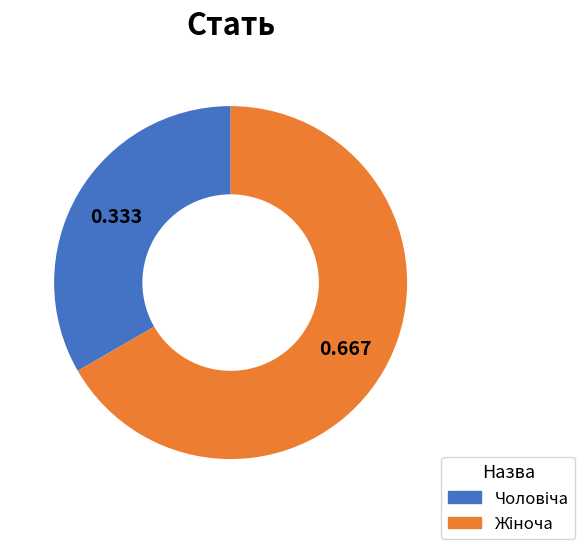

Does any single category account for the majority?

Yes